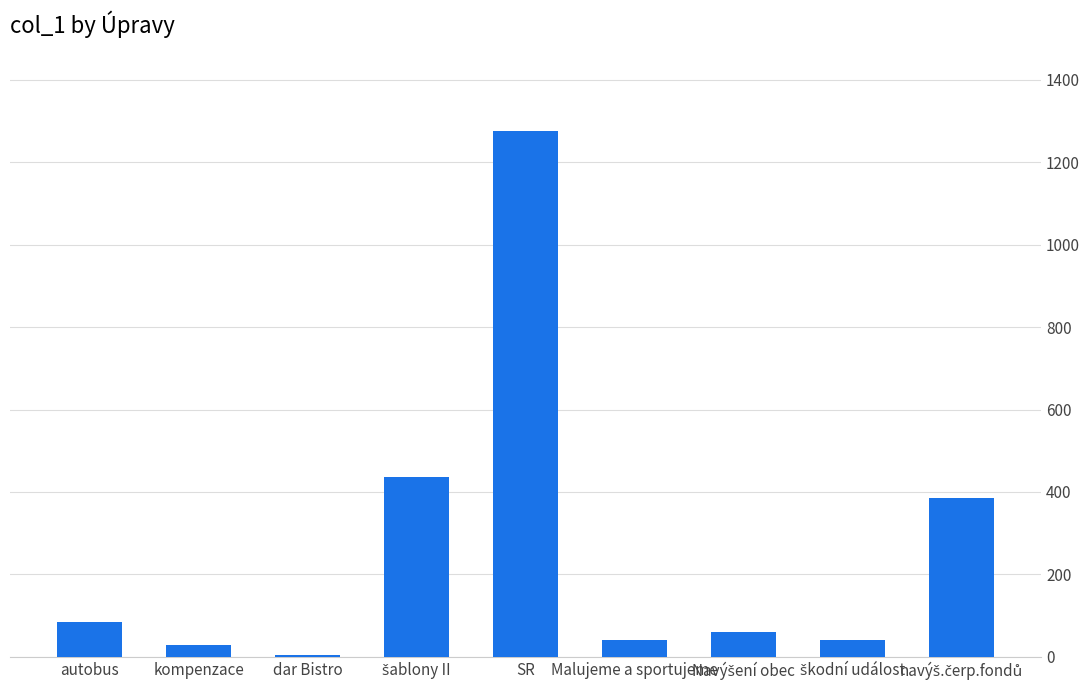

True or false: the data shows 85.7 at autobus.

True